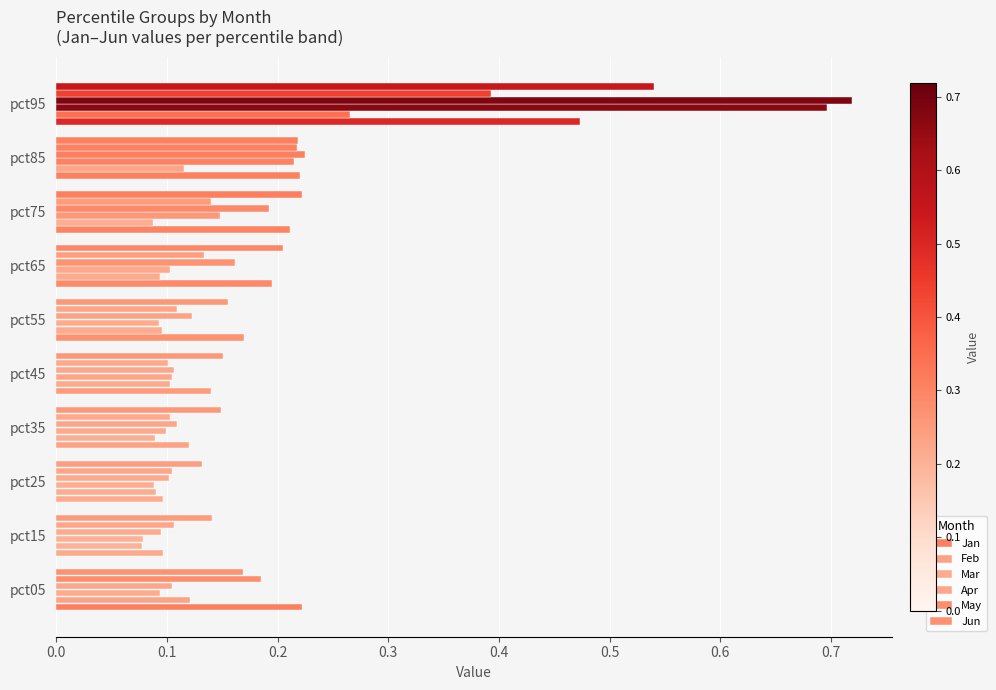

Count the Mar values in the range 0 to 1.

10